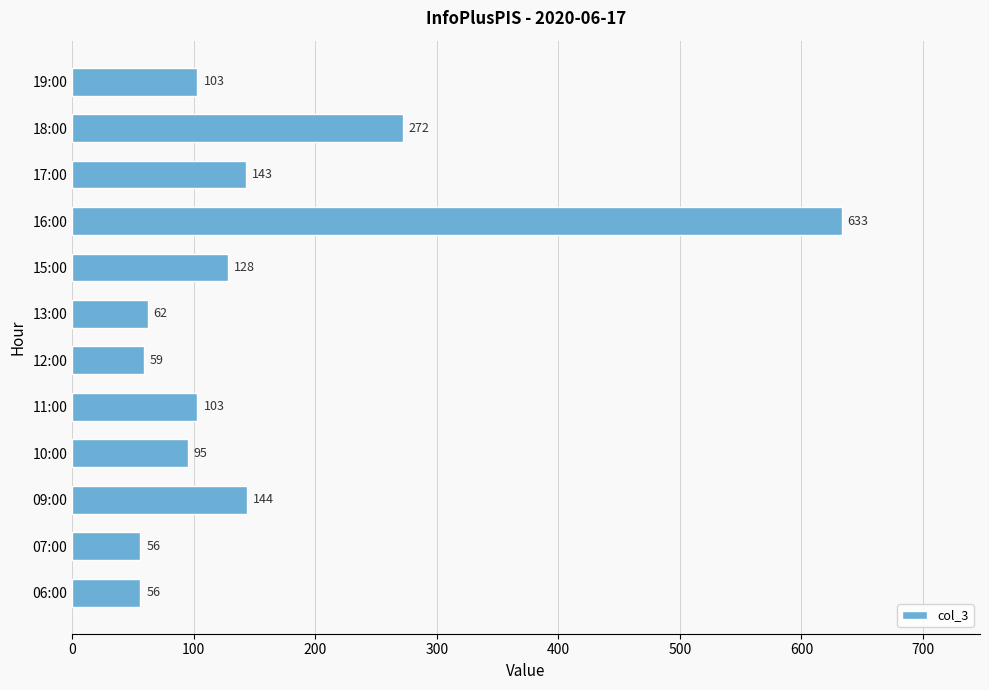

Is it true that the value at 06:00 is 89?

False